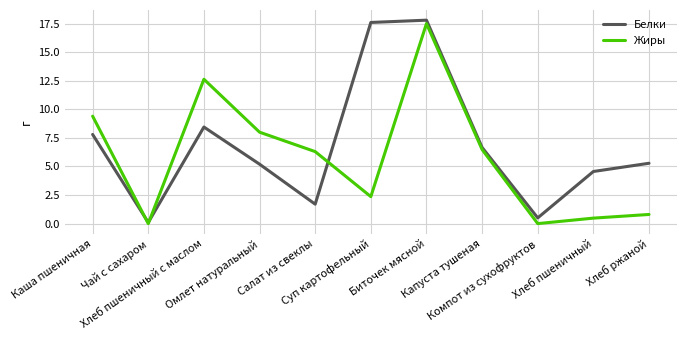

Is it true that Белки equals 0.1 at Чай с сахаром?

True